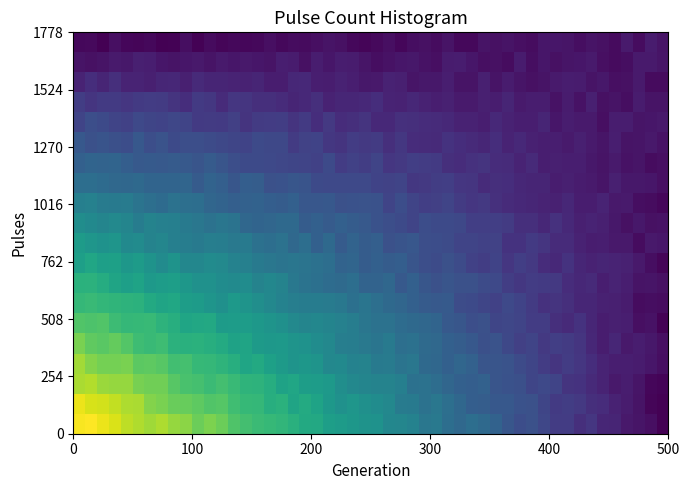

At how many categories does at least one series exceed 549?

1